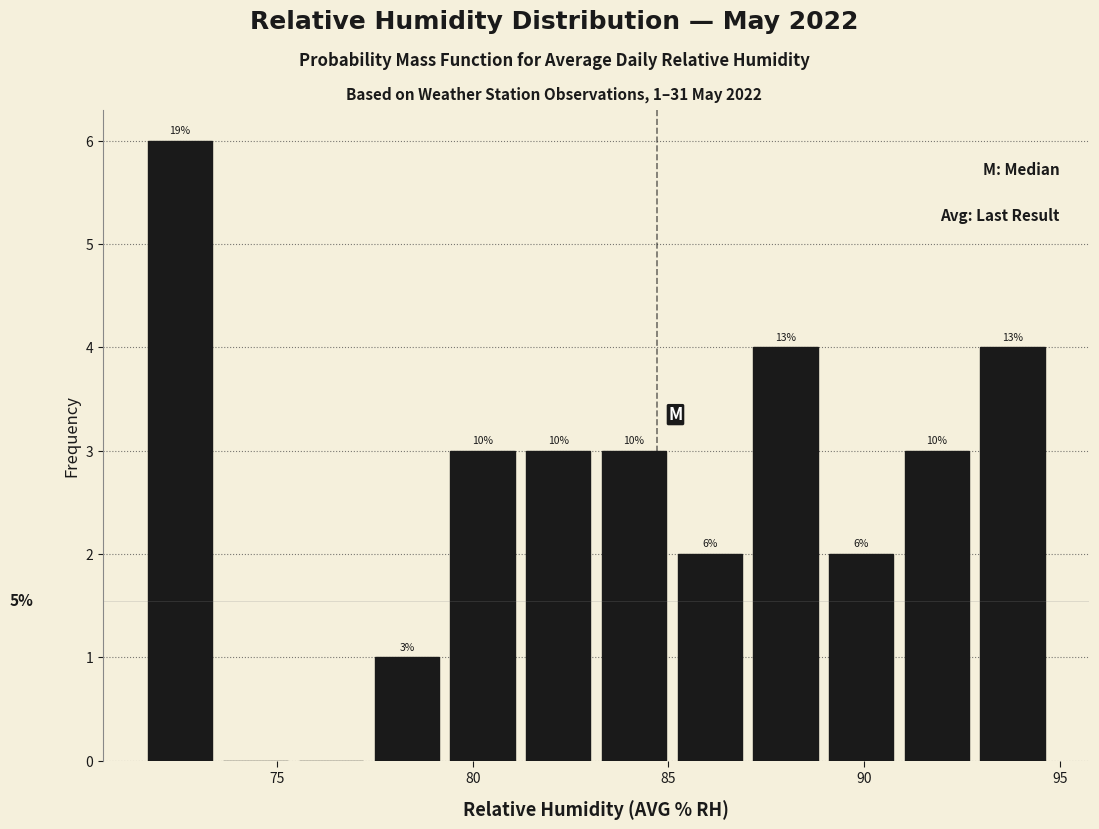

Read against the x-axis, roughly where is the centre of the tallest bar?

72.5